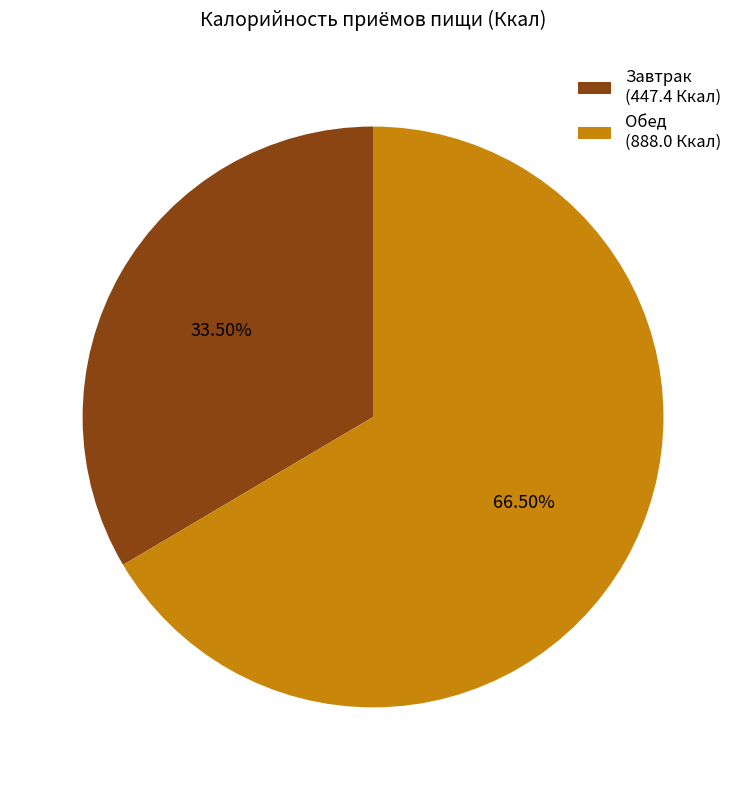

To the nearest percent, what is the difference between the Обед and Завтрак slice percentages?

33%